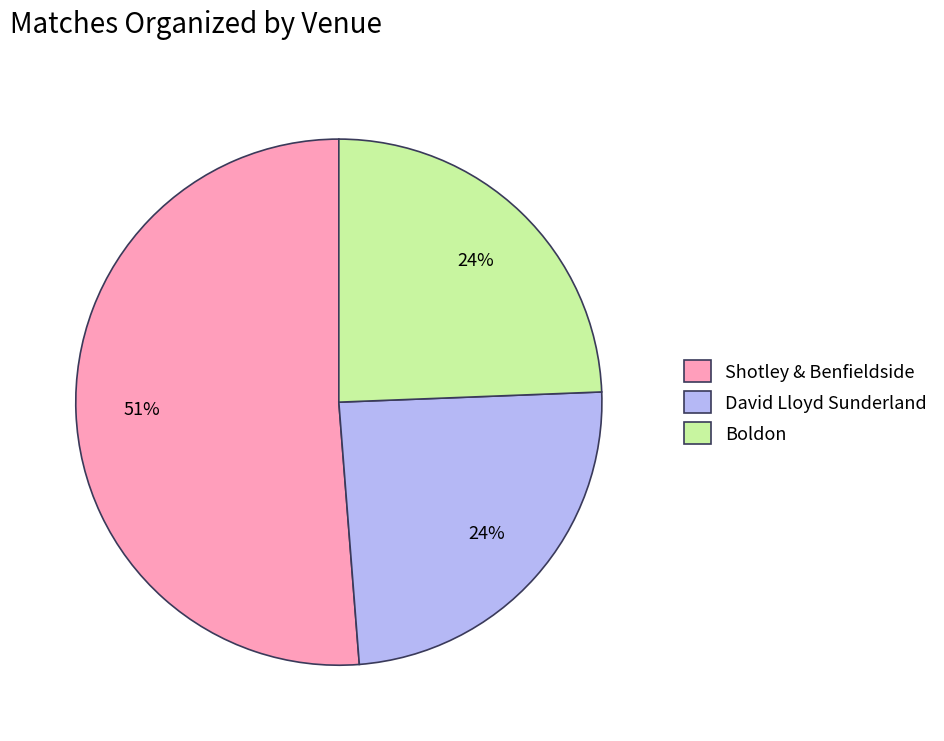

To the nearest percent, what percentage of the pie is Boldon?

24%